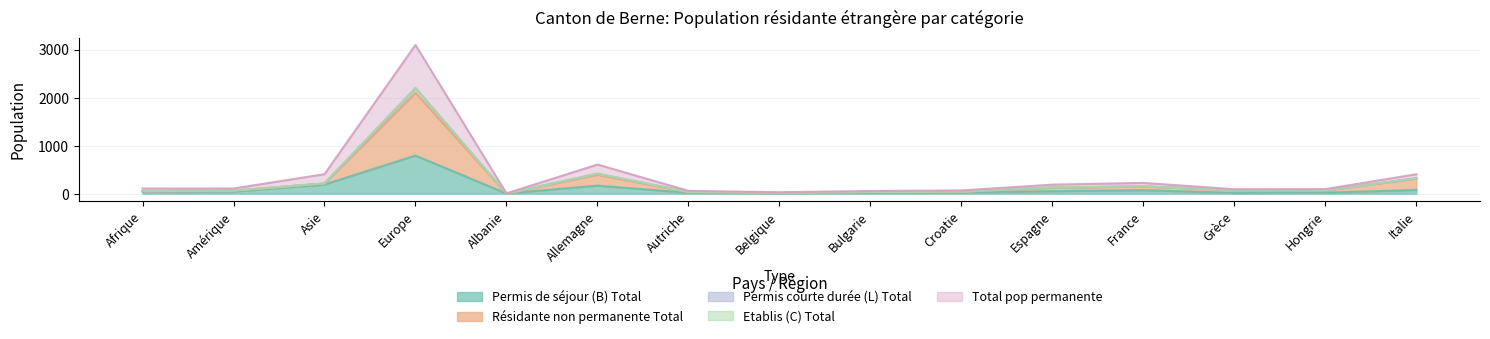

What is the maximum value for Permis de séjour (B) Total?

793